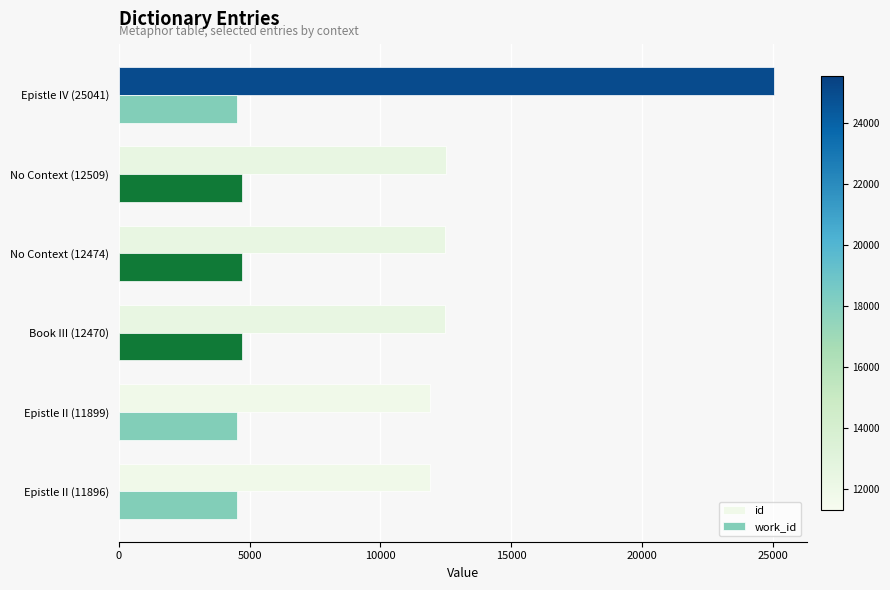

What is the maximum value shown in the chart?

25041